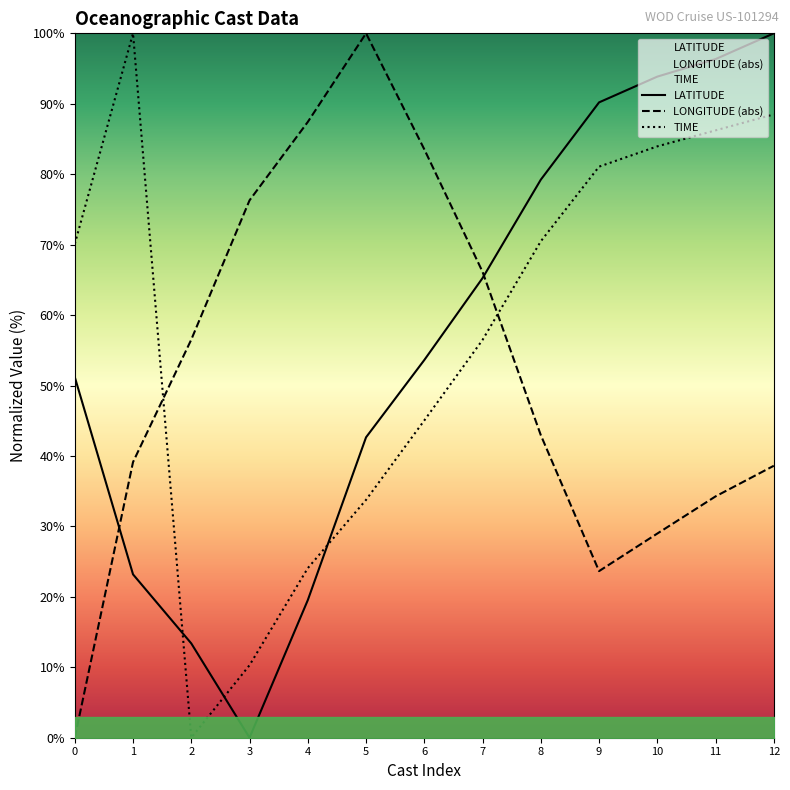

What is the sum of the TIME values at 12 and 8?

159.0